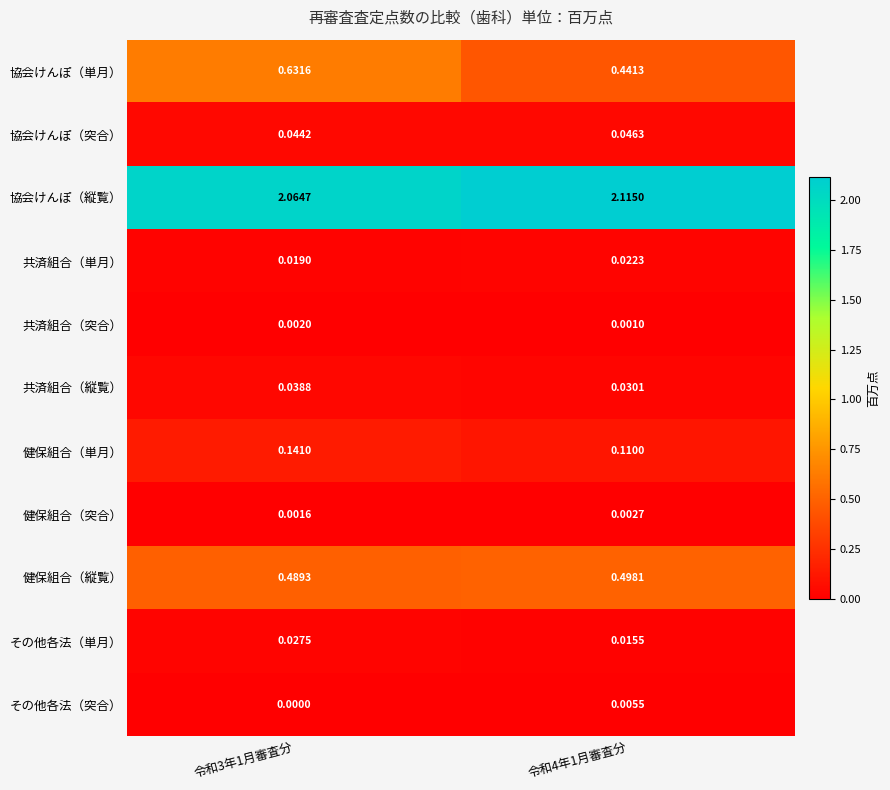

At 令和3年1月審査分, list the series in order from smallest to largest.

その他各法（突合）, 健保組合（突合）, 共済組合（突合）, 共済組合（単月）, その他各法（単月）, 共済組合（縦覧）, 協会けんぽ（突合）, 健保組合（単月）, 健保組合（縦覧）, 協会けんぽ（単月）, 協会けんぽ（縦覧）